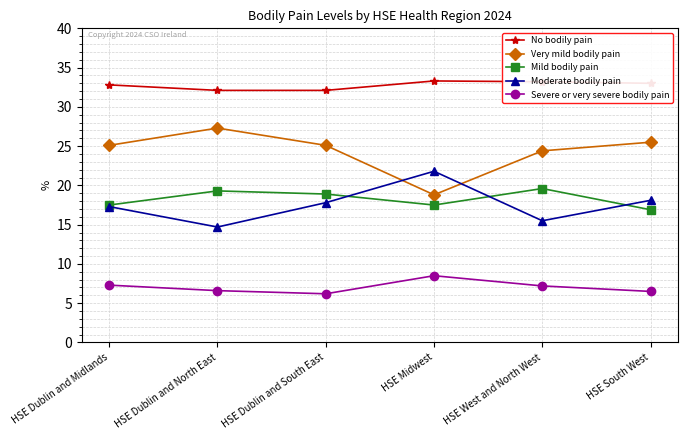

What is the difference between the Severe or very severe bodily pain values at HSE Dublin and North East and HSE Midwest?

1.9